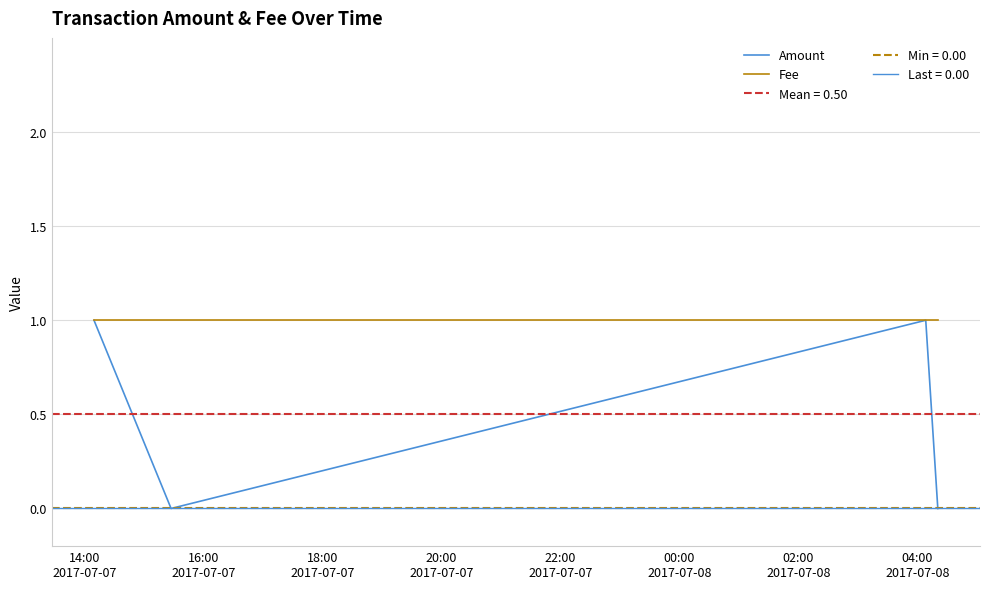

True or false: Amount and Fee intersect in this chart.

False